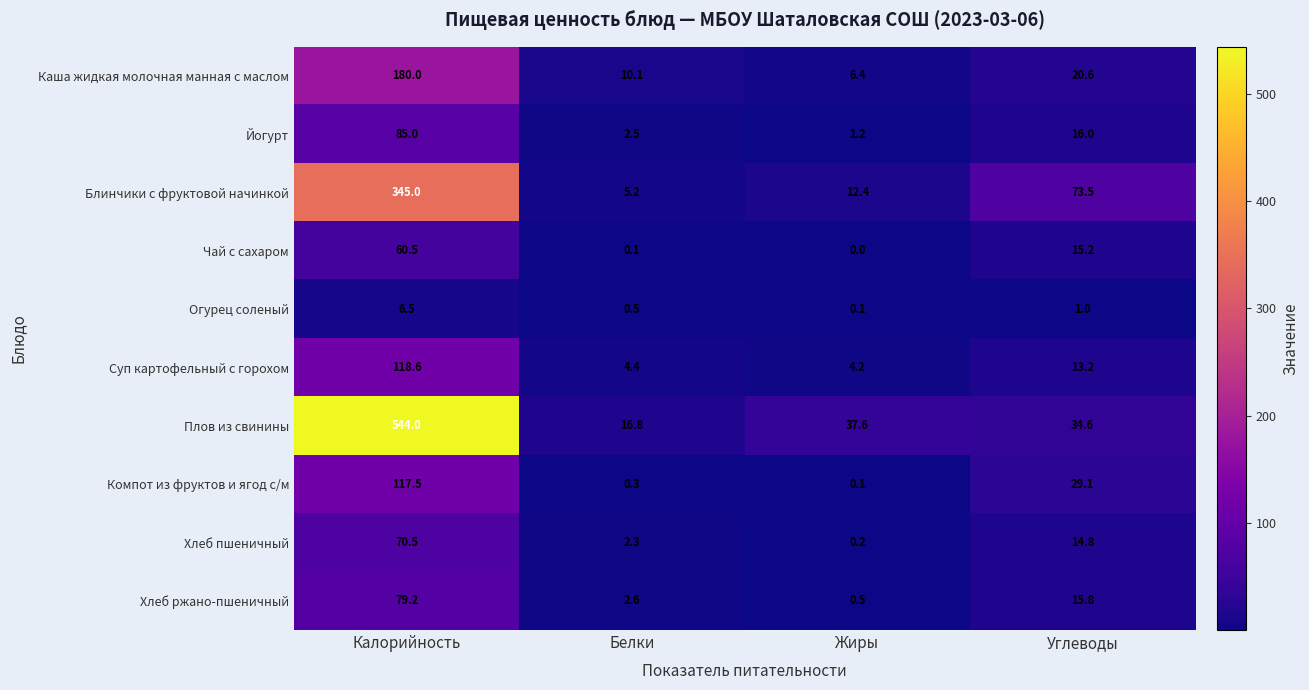

How many series are shown in this chart?

10